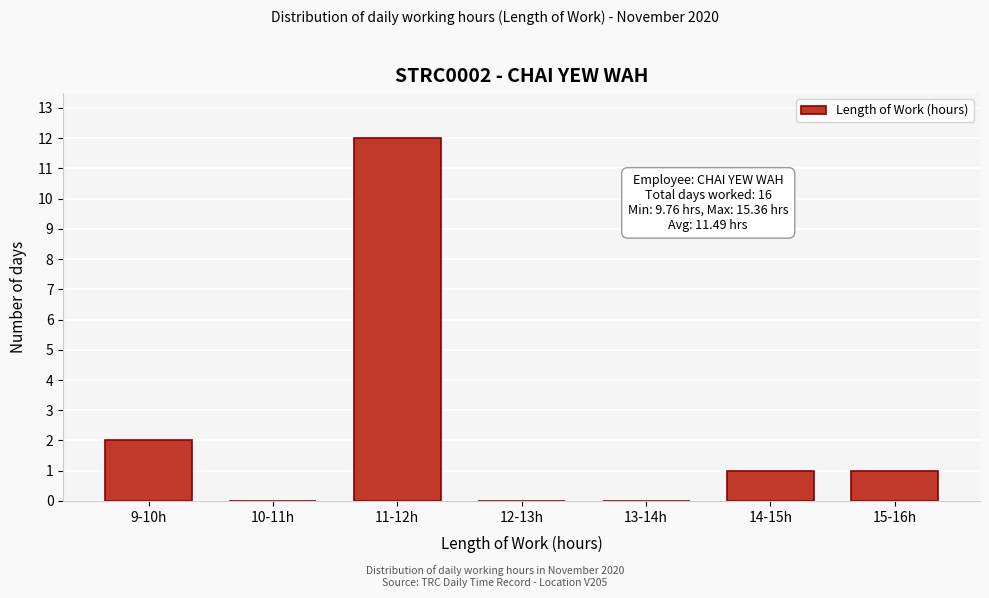

Reading right to left, transcribe all the data shown in this chart.

15-16h=1	14-15h=1	13-14h=0	12-13h=0	11-12h=12	10-11h=0	9-10h=2